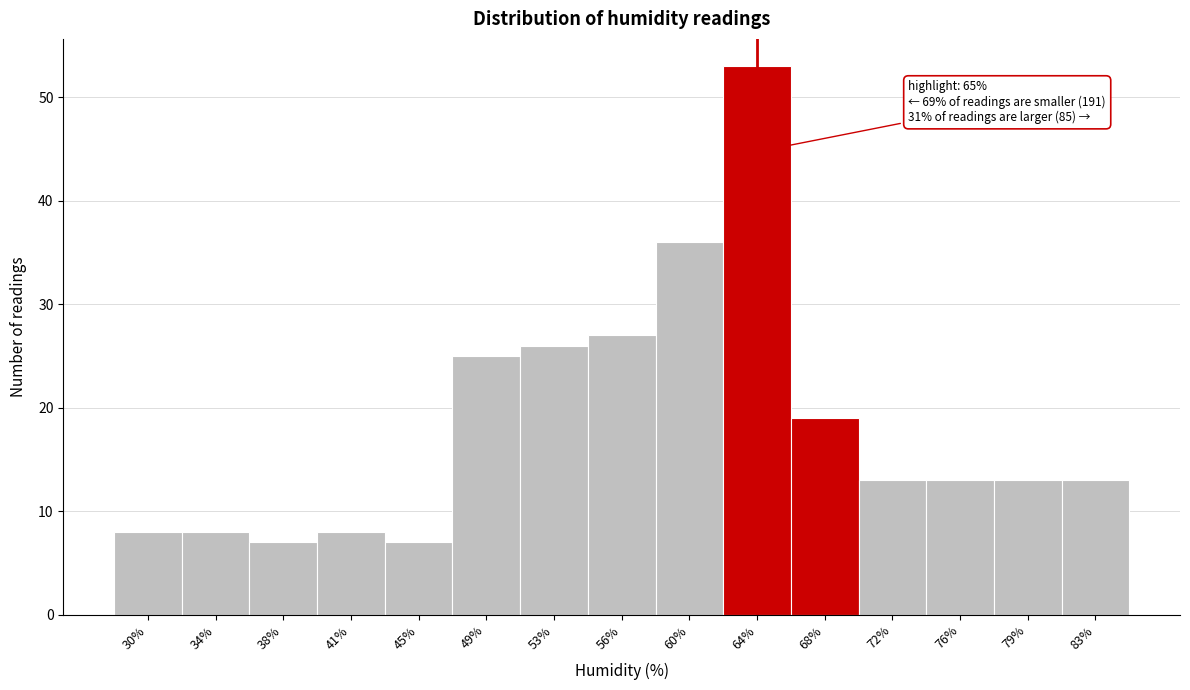

Which range on the x-axis has the tallest bar?

62.2 to 66.0